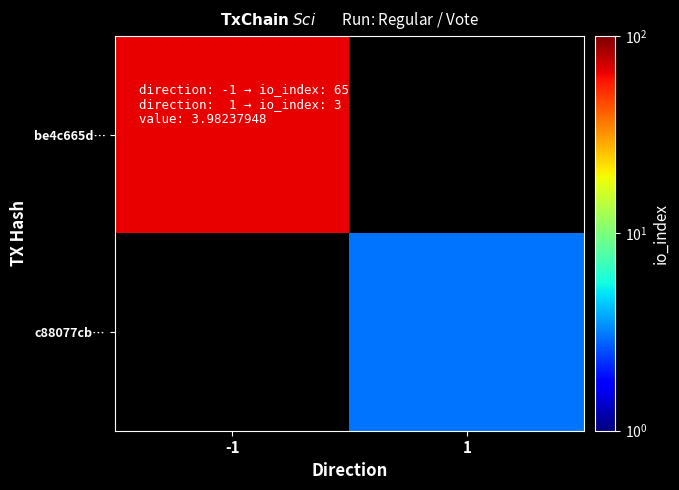

List the labels in order of c88077cb… value, smallest first.

-1, 1